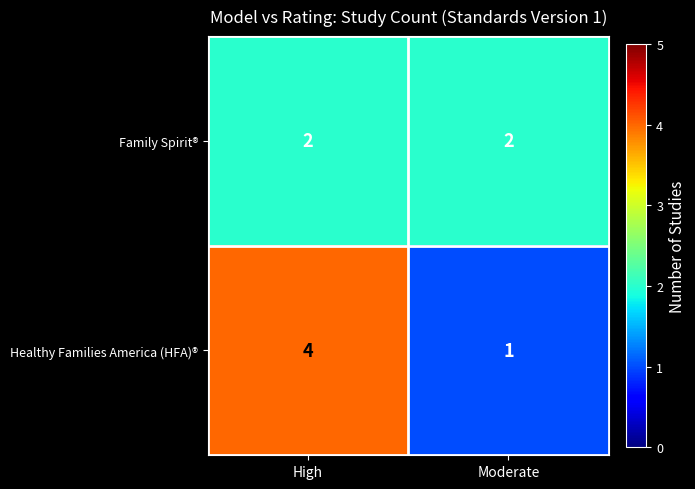

Reading left to right, extract all data points from this chart.

Family Spirit®: 2	2
Healthy Families America (HFA)®: 4	1